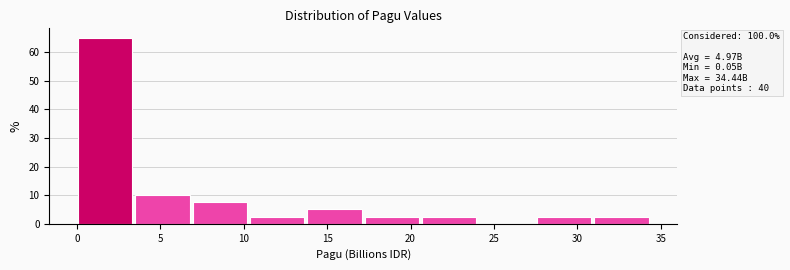

Which range on the x-axis has the tallest bar?

0.0 to 3.5